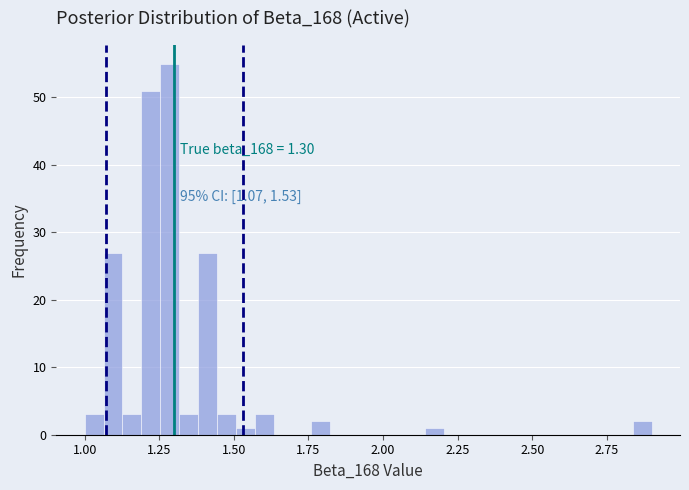

Read against the x-axis, roughly where is the centre of the tallest bar?

1.30